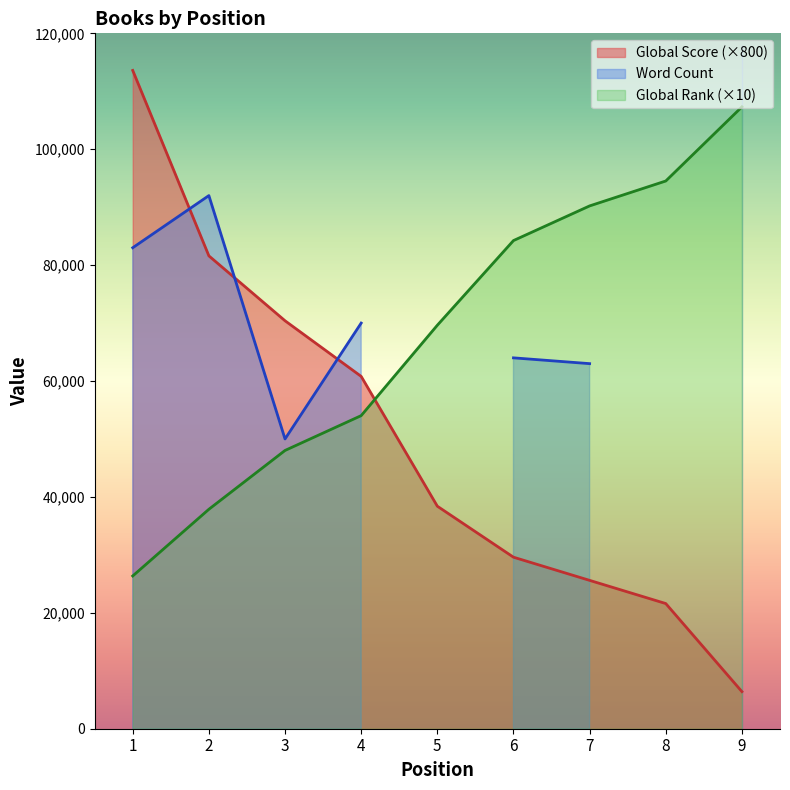

What is the sum of all Global Score values?

448000